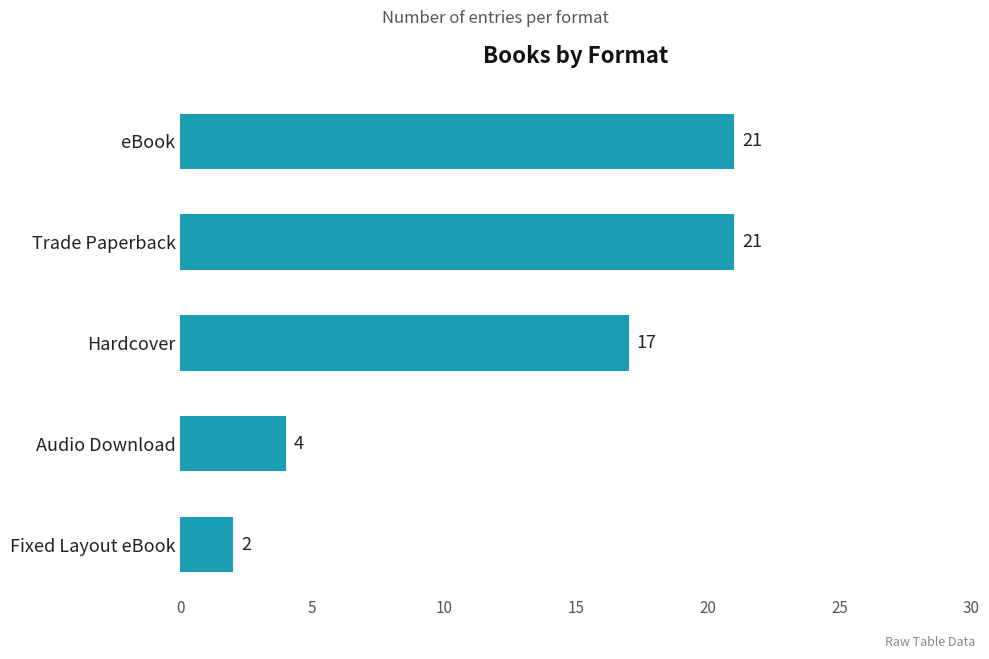

What is the sum of the values at Hardcover and Trade Paperback?

38